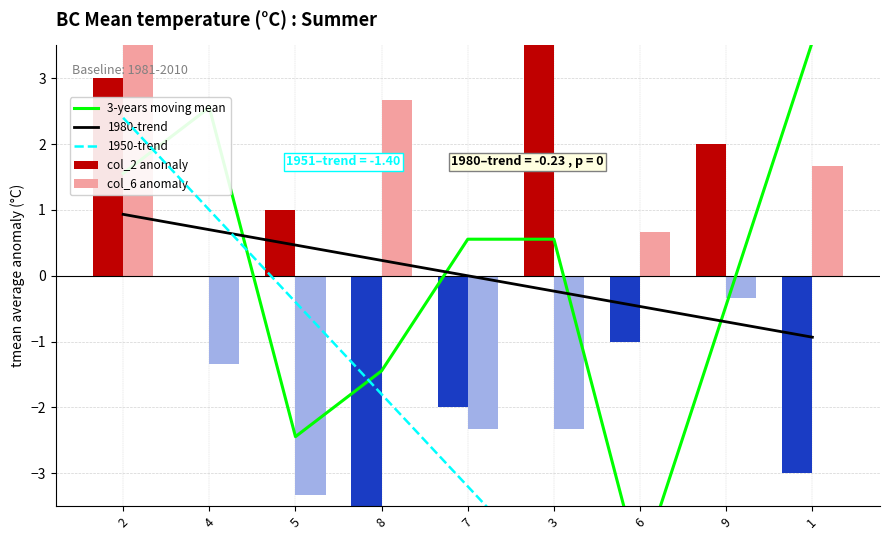

Reading left to right, what are all the values shown in this chart?

3-years moving mean: 1.6	2.6	-2.4	-1.4	0.6	0.6	-4.4	-0.4	3.6
1980-trend: 0.9	0.7	0.5	0.2	-0.0	-0.2	-0.5	-0.7	-0.9
1950-trend: 2.4	1.0	-0.4	-1.8	-3.2	-4.6	-6.0	-7.4	-8.8
col_2 anomaly: 3.0	0.0	1.0	-4.0	-2.0	4.0	-1.0	2.0	-3.0
col_6 anomaly: 4.7	-1.3	-3.3	2.7	-2.3	-2.3	0.7	-0.3	1.7